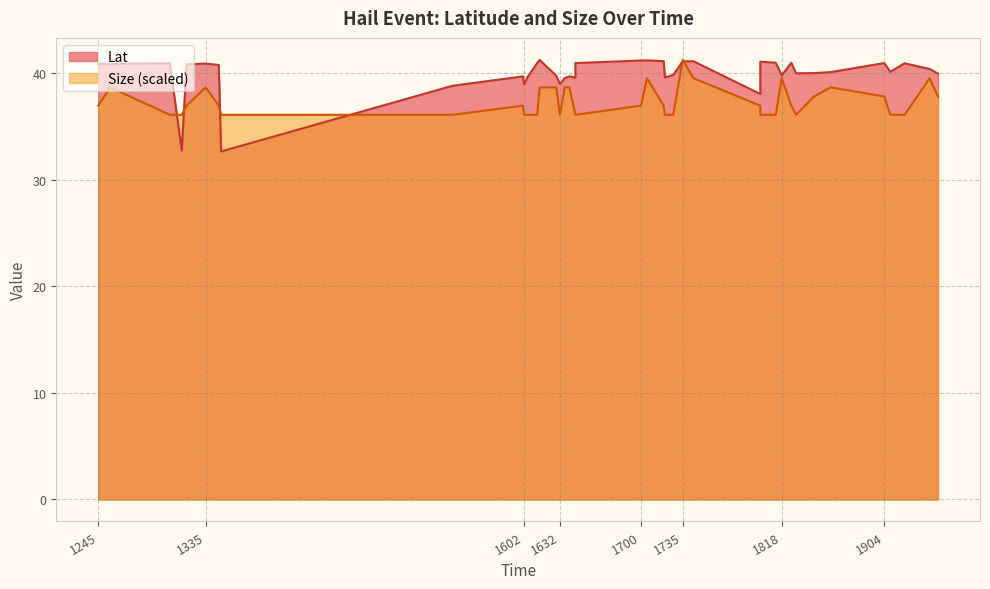

True or false: Lat has more than 2 points higher than both neighbors.

True